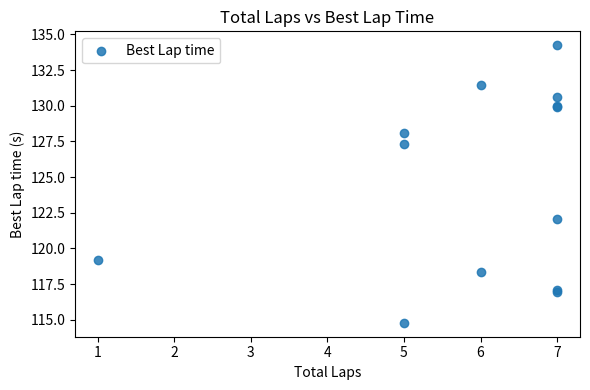

What Y value in the scatter plot is closest to 124?

122.1